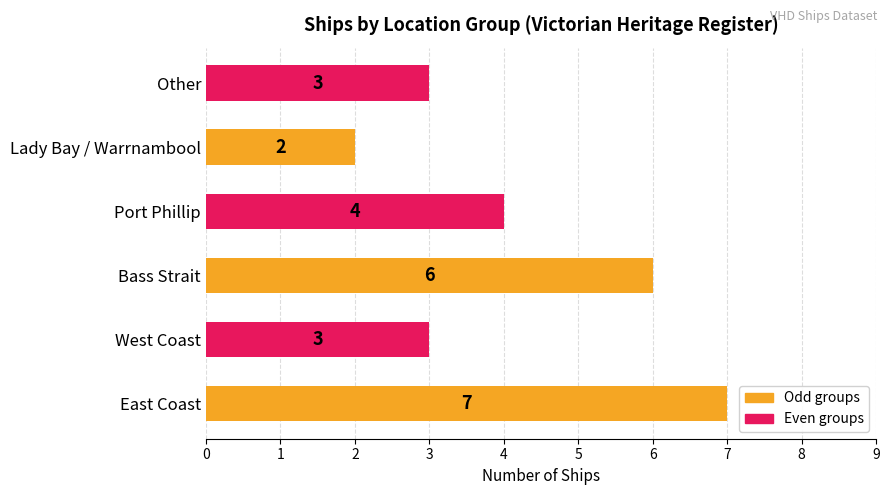

How many values are between 3 and 6?

4